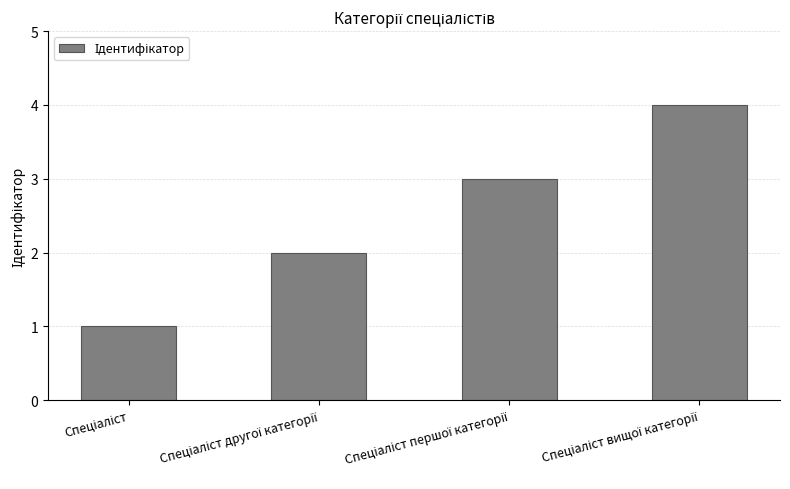

What is the sum of all values?

10